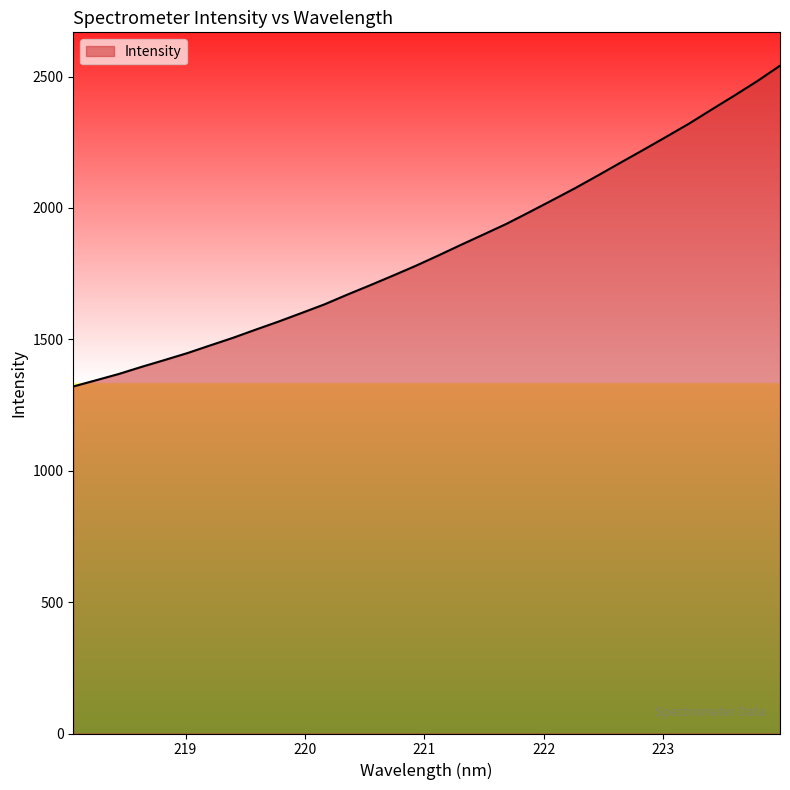

What is the smallest value displayed?

1320.5